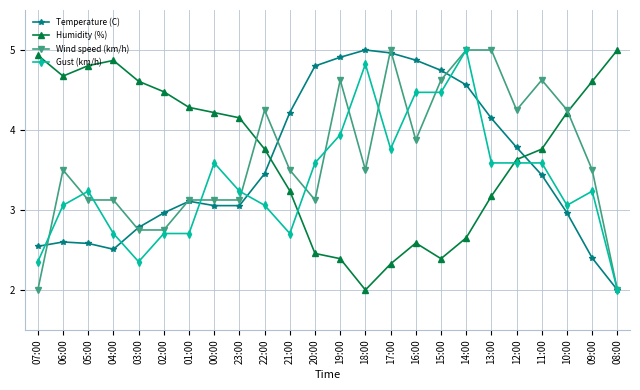

Is the value of Wind speed (km/h) at 11:00 greater than the value of Temperature (C) at 07:00?

Yes